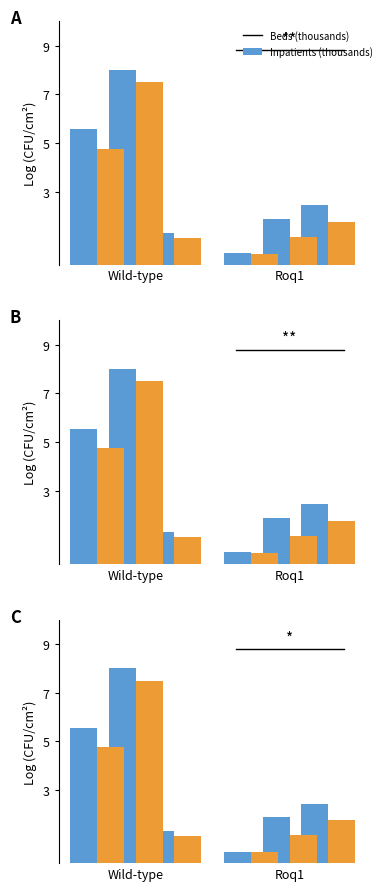

What is the greatest value displayed?

8.0